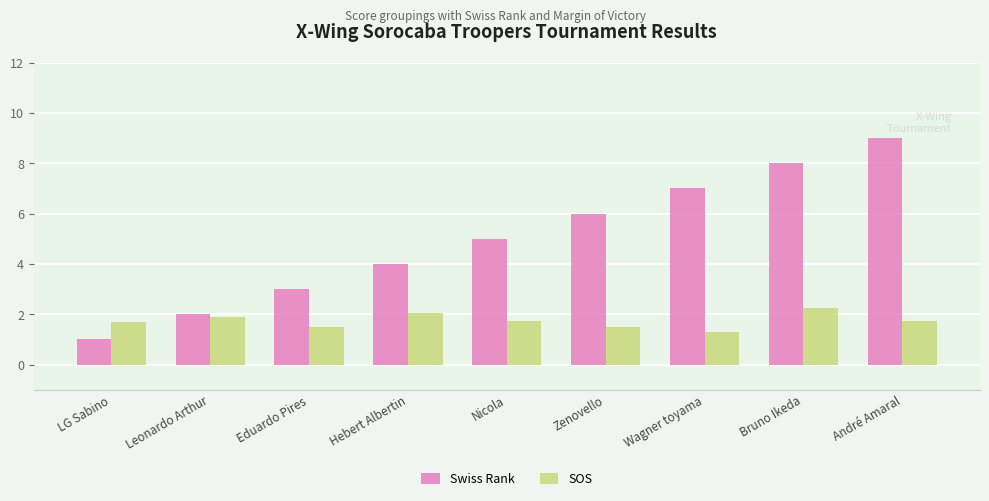

What position from the left is Bruno Ikeda?

8